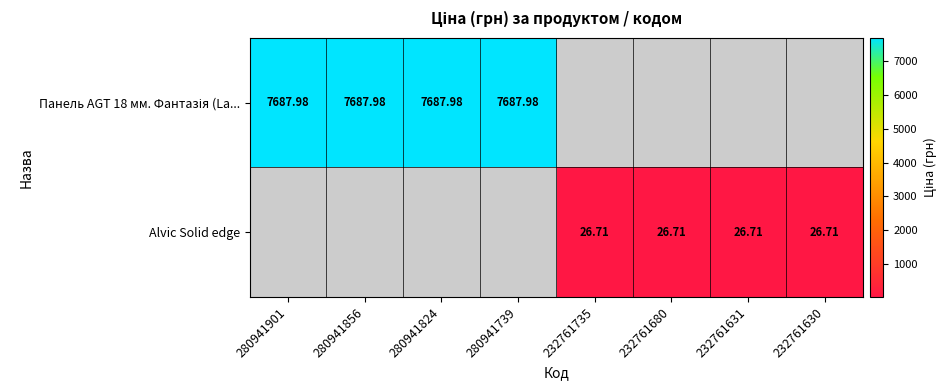

Rank the series by their average value, from highest to lowest.

Панель AGT 18 мм. Фантазія (La..., Alvic Solid edge